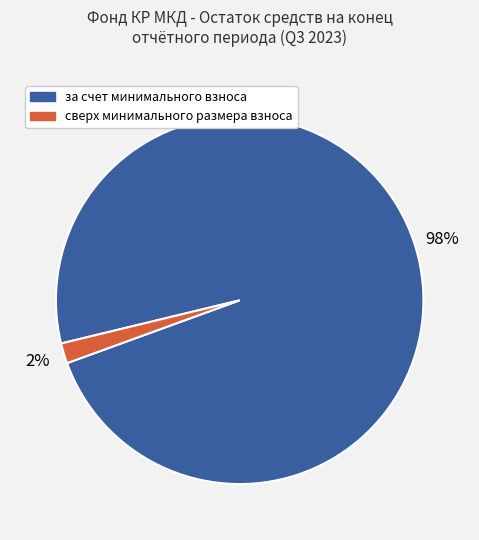

Which slice is the largest?

за счет минимального взноса